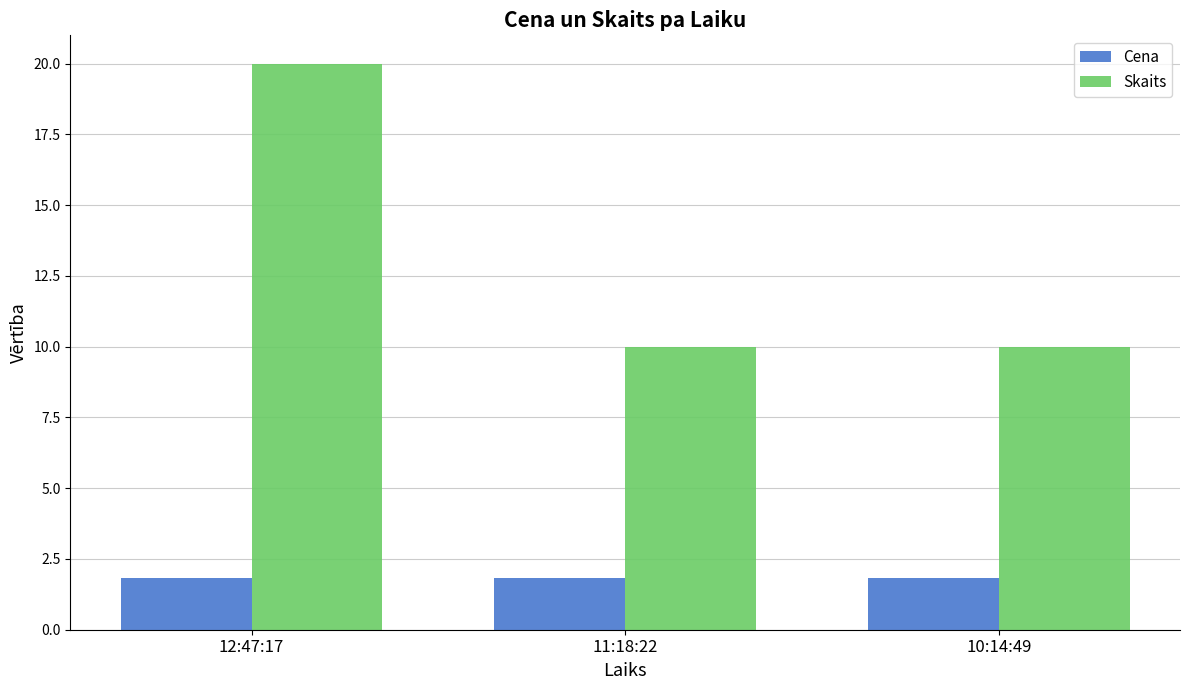

Reading left to right, list all the values displayed in this chart.

Cena: 1.8	1.8	1.8
Skaits: 20.0	10.0	10.0